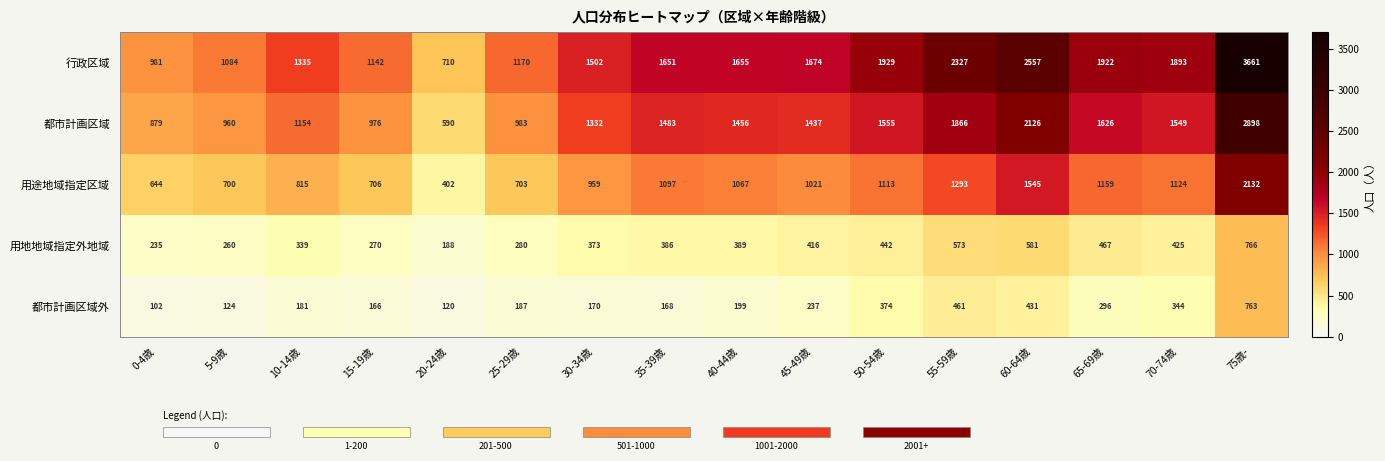

The value of 行政区域 at 55-59歳 is 1611. True or false?

False